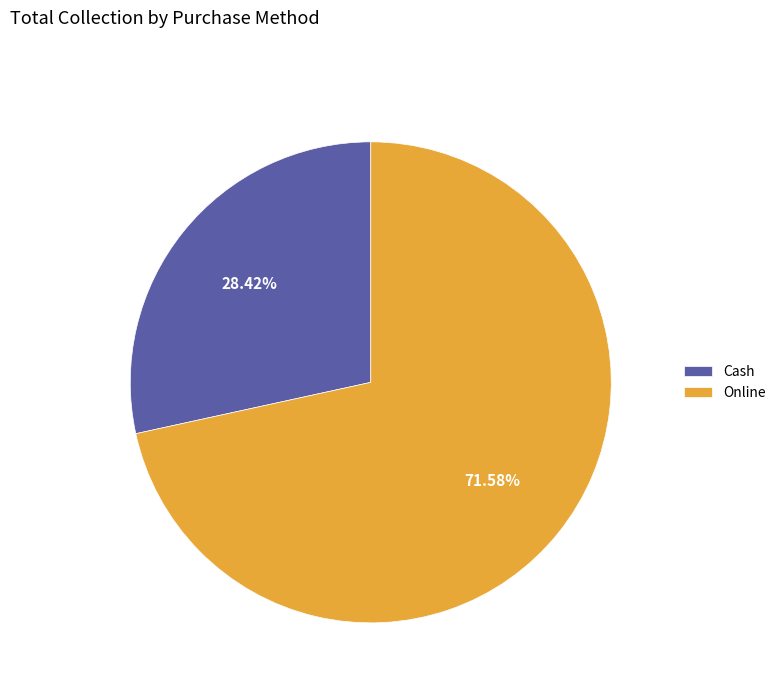

Combined, what portion of the pie is Cash and Online?

100.0%